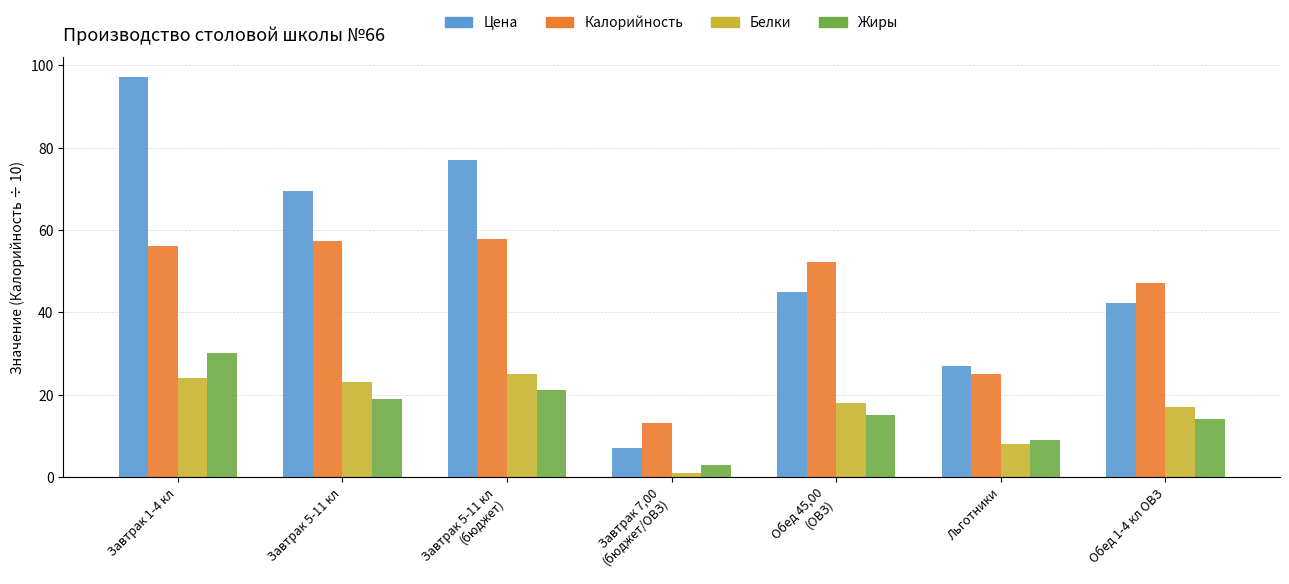

Is it true that Цена equals 65.3 at Завтрак 1-4 кл?

False